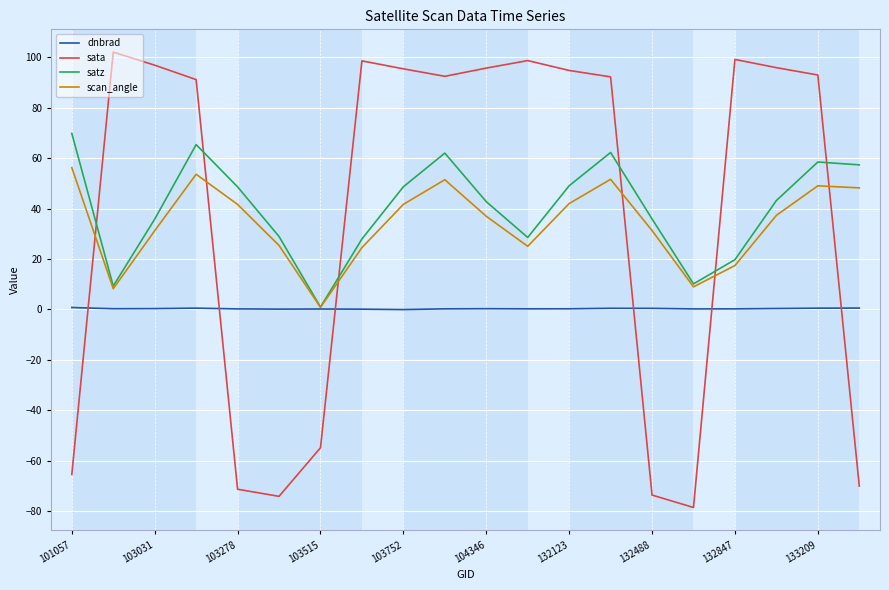

Which series has the widest spread of values?

sata